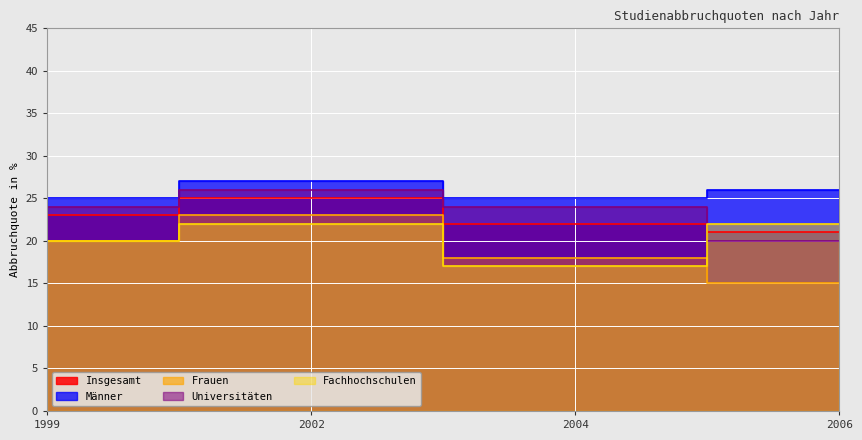

How many lines are shown in the chart?

5